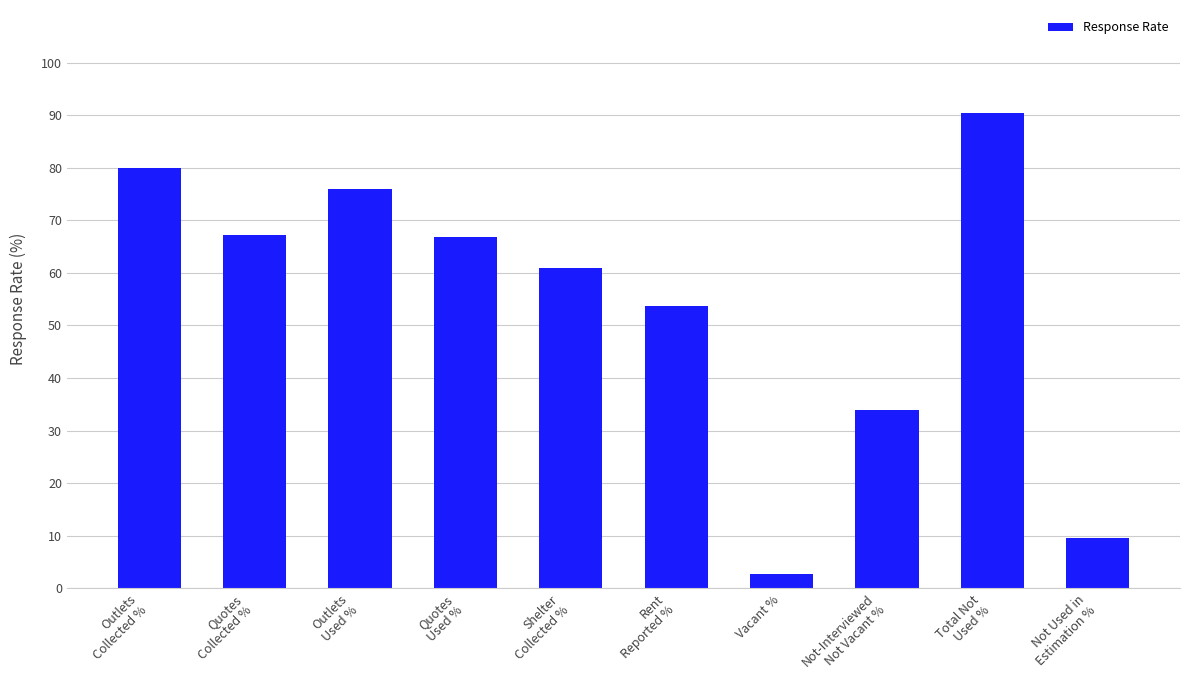

What is the smallest value displayed?

2.7